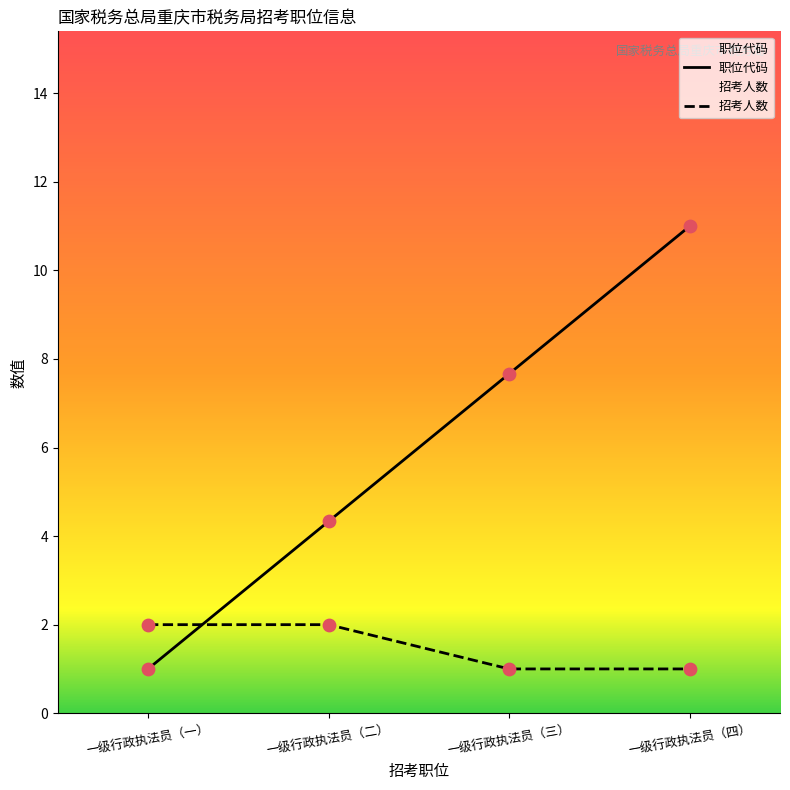

Which series reaches the maximum Y coordinate?

职位代码